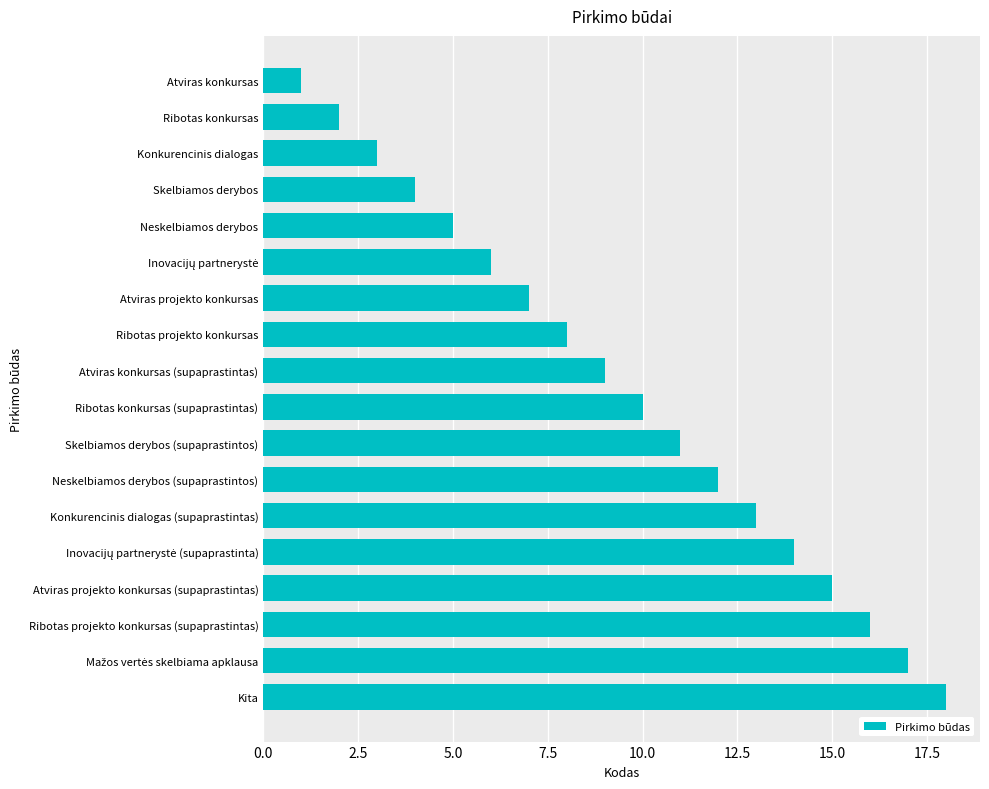

The chart shows a value of 15 at Atviras projekto konkursas (supaprastintas). True or false?

True